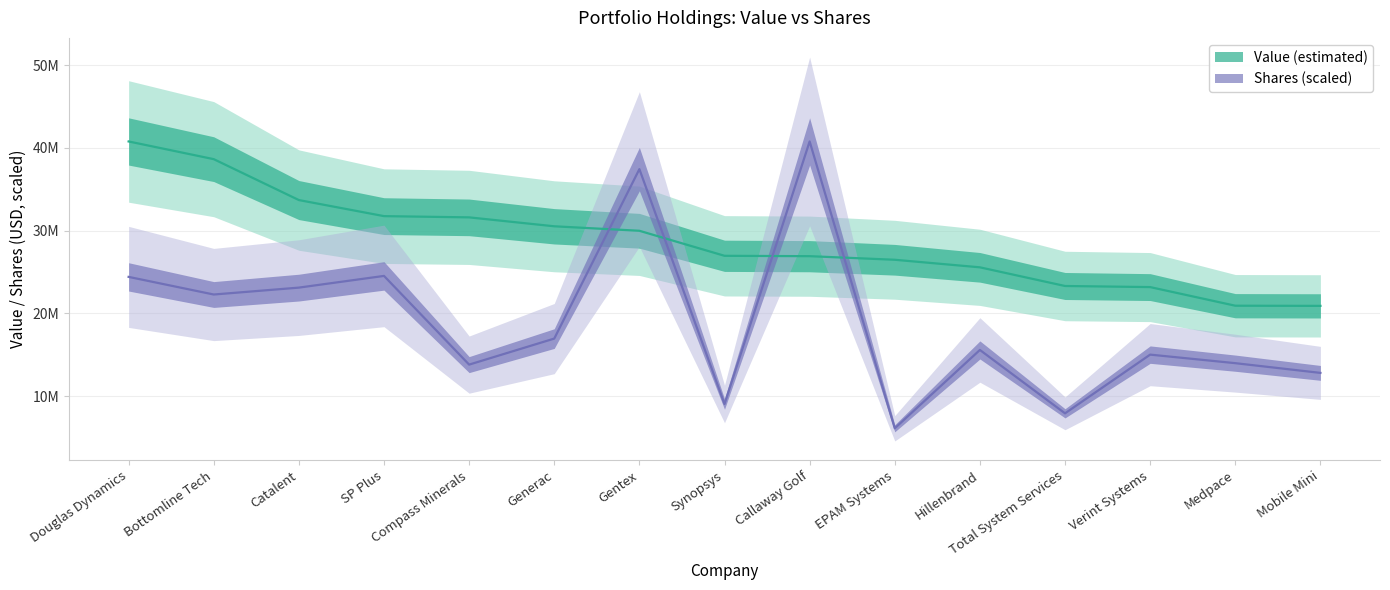

List the series in order of their overall mean, lowest first.

Shares or principal amount, Value